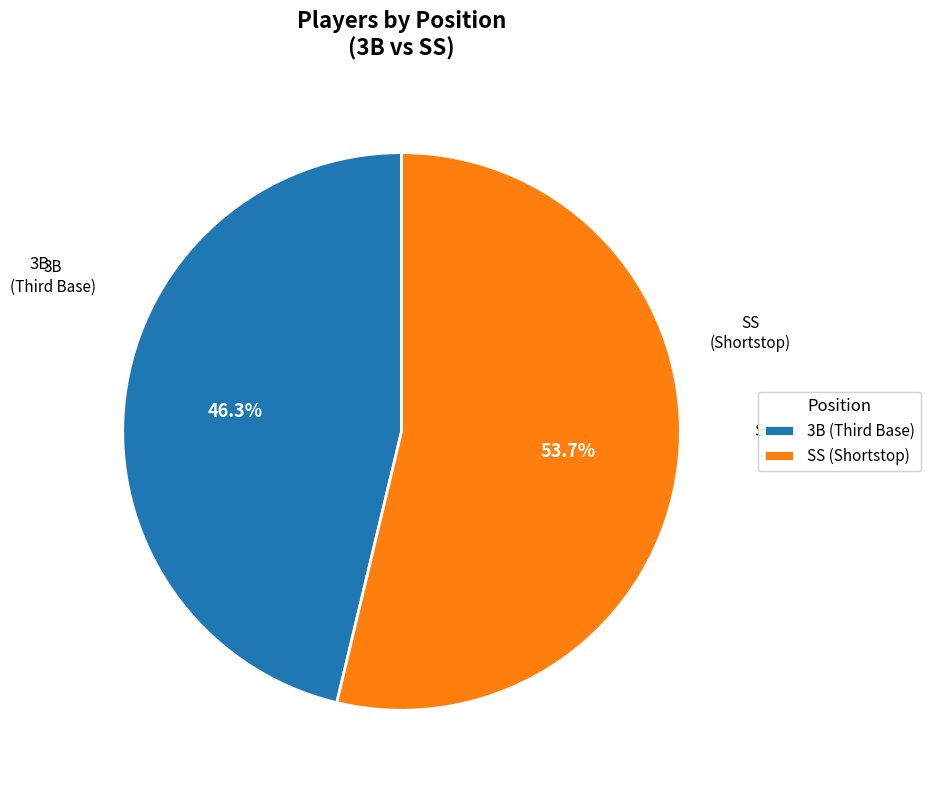

Which category has the biggest portion of the pie?

SS